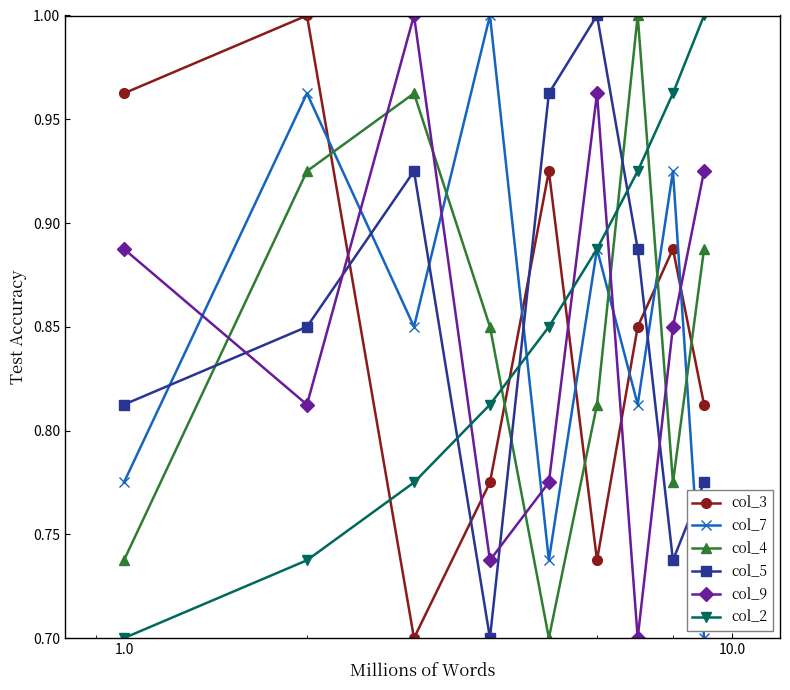

At how many categories does at least one series exceed 0?

9